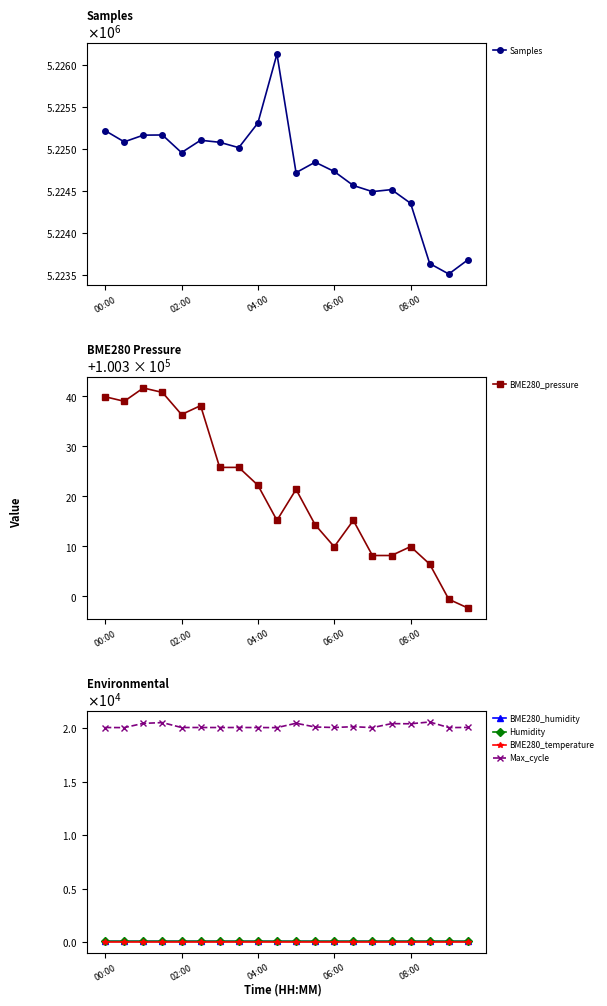

How many lines are shown in the chart?

6